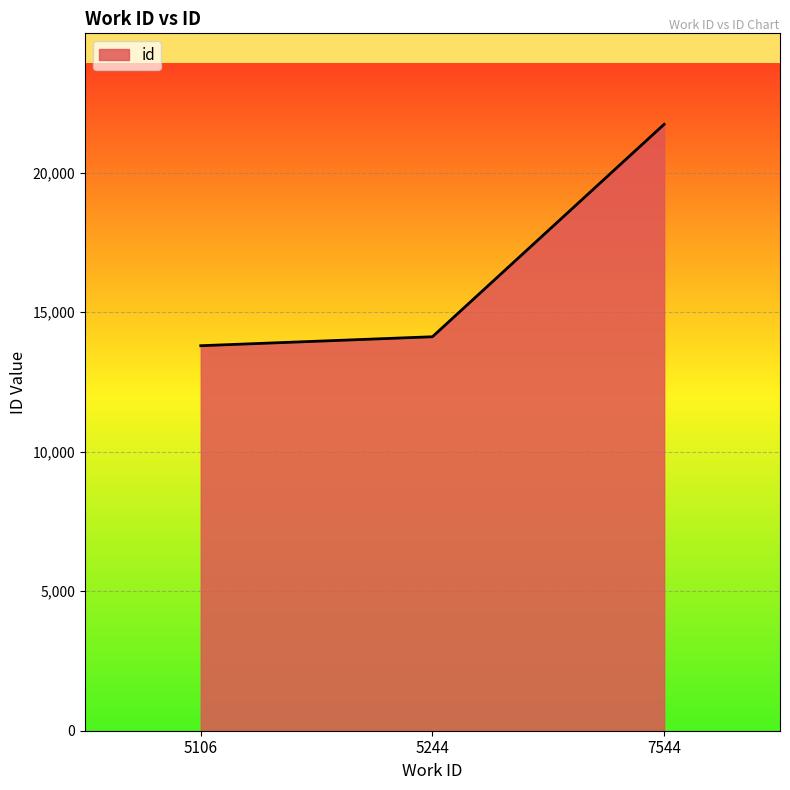

Which has a higher value, 7544 or 5106?

7544